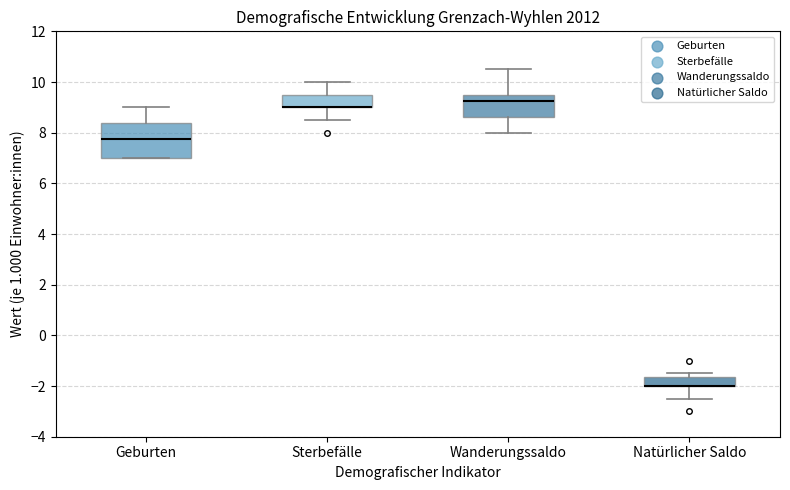

Reading left to right, transcribe this box plot: for each box, give where its median line is, the range the box spans, and where its two whiskers end, as read against the y-axis. The values are not printed on the chart, so give them approximately, as read against the axis.

Geburten: median 7.8, box 7.0 to 8.4, whiskers 7.0 to 9.0
Sterbefälle: median 9.0 (drawn on the box's lower edge), box 9.0 to 9.6, whiskers 8.6 to 10.0
Wanderungssaldo: median 9.2, box 8.6 to 9.6, whiskers 8.0 to 10.6
Natürlicher Saldo: median -2.0 (drawn on the box's lower edge), box -2.0 to -1.6, whiskers -2.4 to -1.4